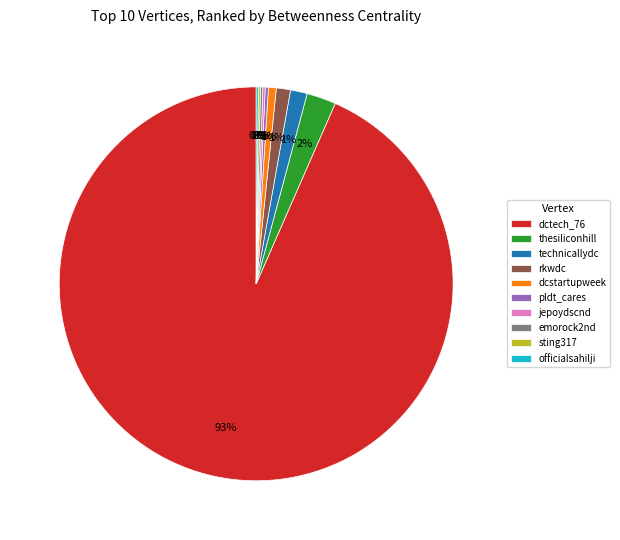

Which has a higher value, dctech_76 or thesiliconhill?

dctech_76